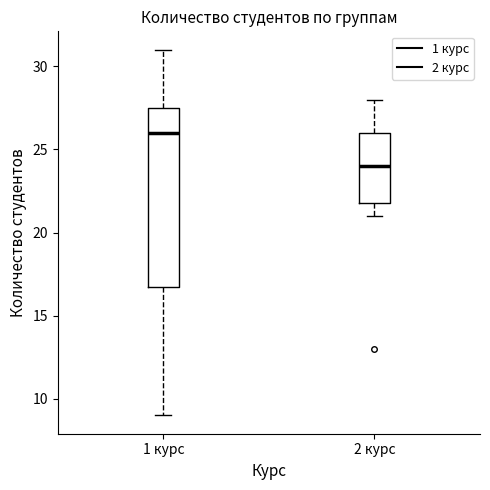

Comparing the boxes themselves (not the whiskers), which one is the tallest?

1 курс